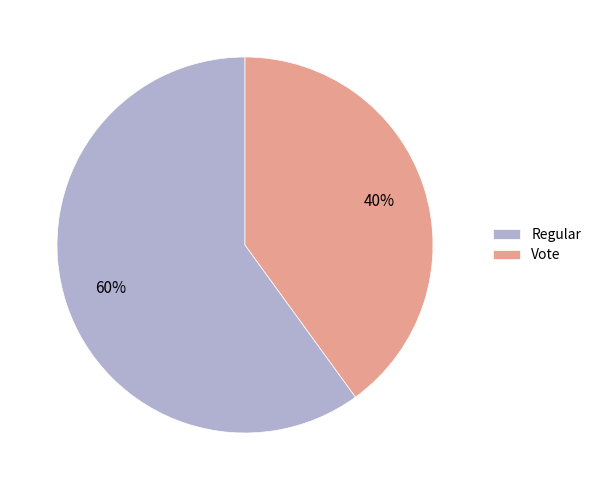

Is Vote the majority of the pie?

No